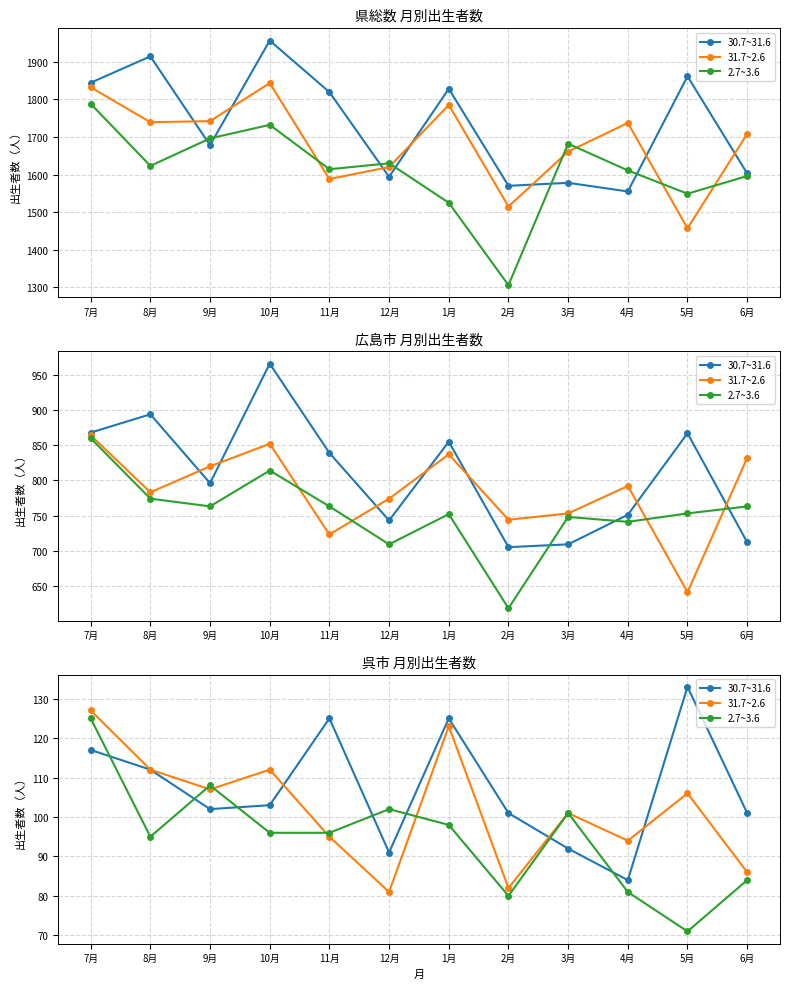

At which category is the sum across all series the highest?

7月